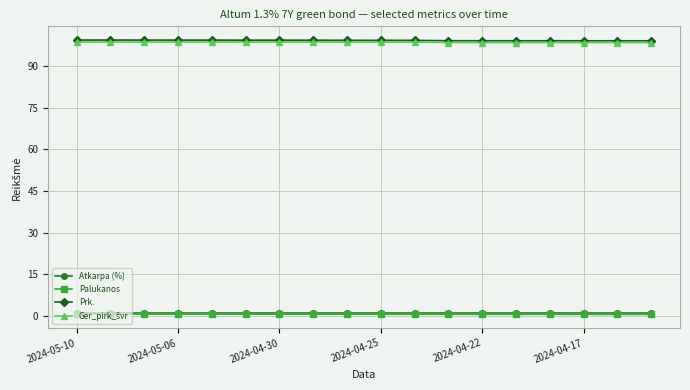

At how many categories does at least one series exceed 8?

18